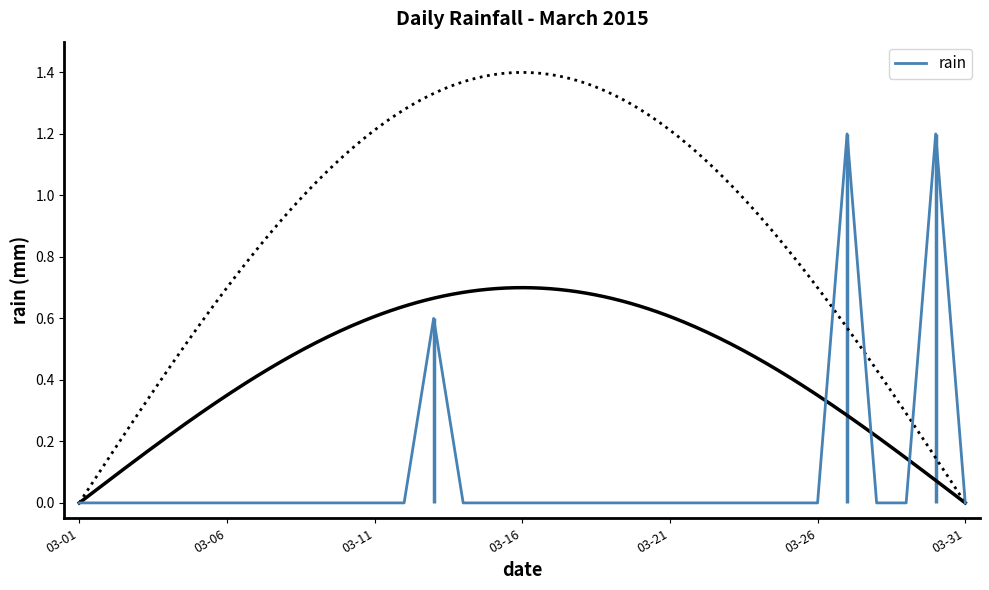

The value at 18 is -0.7. True or false?

False